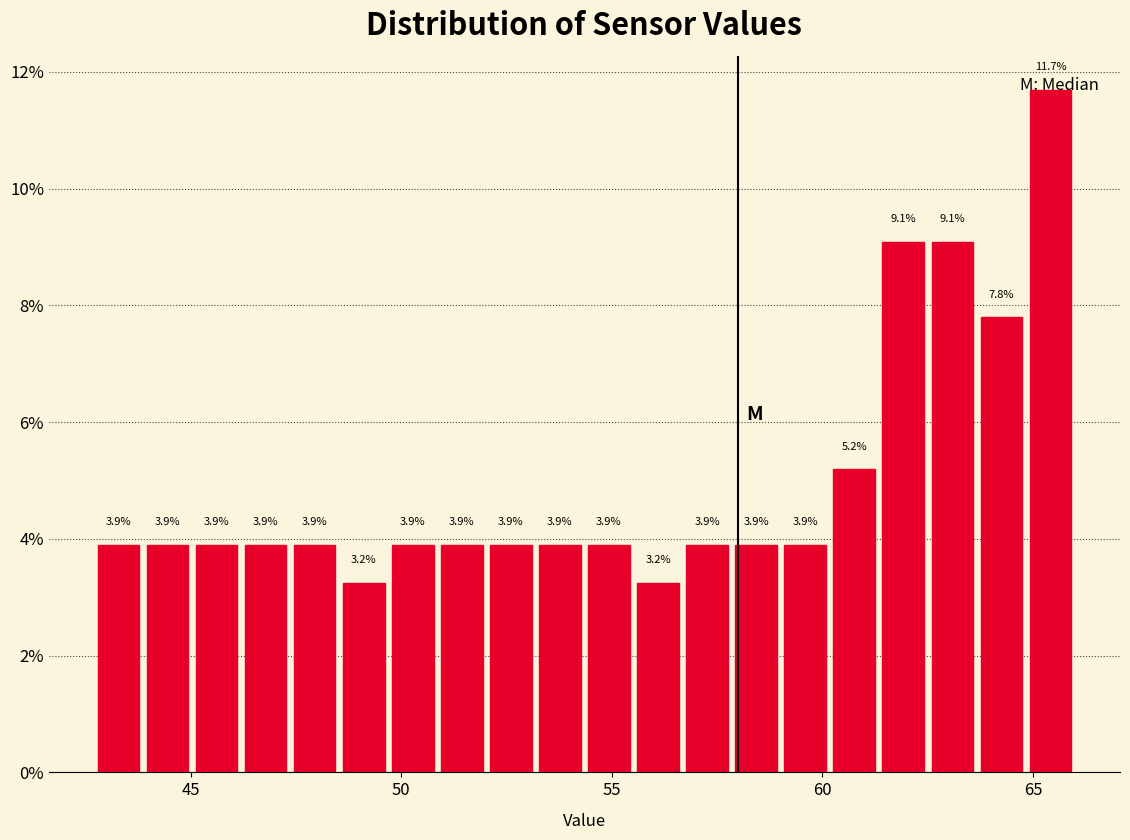

Around what value on the x-axis is the tallest bar? Give the approximate position of its centre, as read against the axis.

65.5